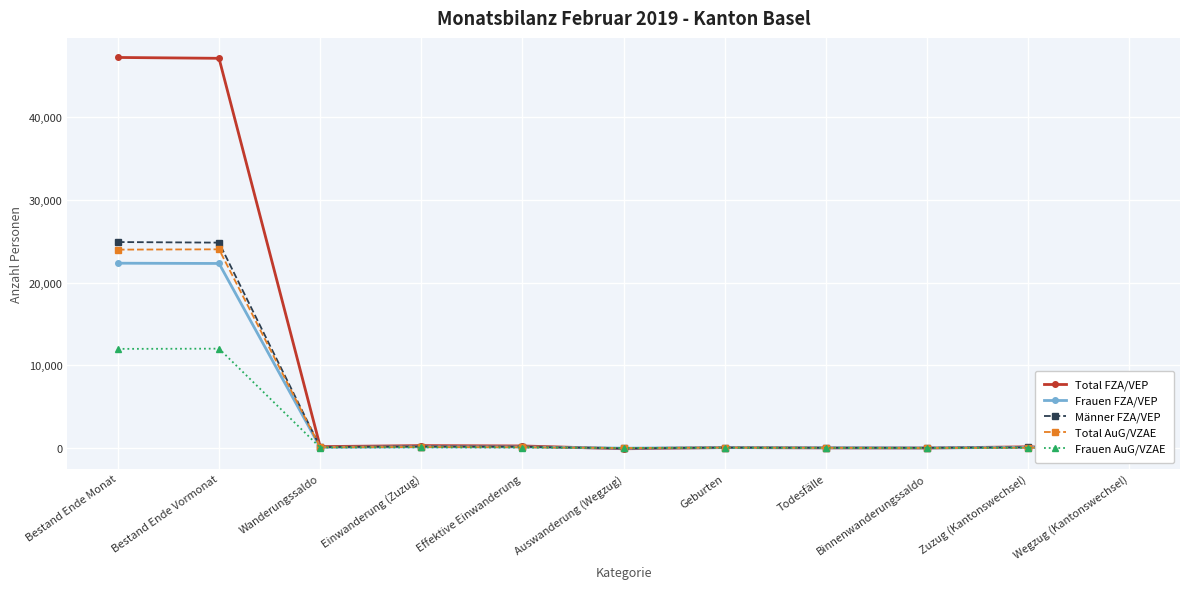

What is the minimum value for Frauen AuG/VZAE?

-27